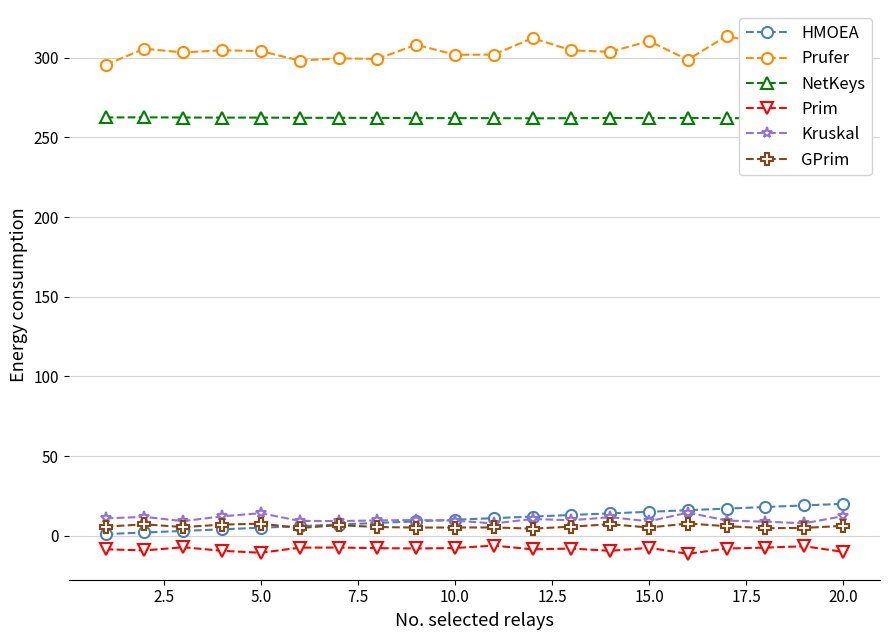

Reading left to right, transcribe all the data shown in this chart.

HMOEA: 1.0	2.0	3.0	4.0	5.0	6.0	7.0	8.0	9.0	10.0	11.0	12.0	13.0	14.0	15.0	16.0	17.0	18.0	19.0	20.0
Prufer: 295.7	305.7	303.4	304.8	304.2	298.3	299.7	299.3	308.3	301.9	302.0	312.4	304.7	303.8	310.5	298.8	313.8	308.4	307.3	301.8
NetKeys: 262.6	262.7	262.5	262.5	262.5	262.4	262.3	262.3	262.2	262.2	262.1	262.0	262.1	262.2	262.2	262.3	262.2	262.0	261.9	262.0
Prim: -8.6	-9.3	-7.3	-9.5	-10.7	-7.5	-7.4	-7.8	-8.0	-7.8	-6.2	-8.6	-8.1	-9.5	-7.6	-11.4	-8.1	-7.5	-6.6	-10.2
Kruskal: 10.9	11.8	9.1	12.2	14.1	9.3	9.2	9.6	9.8	9.5	7.7	10.5	9.7	11.6	9.0	14.5	9.5	8.8	7.8	12.3
GPrim: 5.7	7.1	5.4	6.9	7.6	4.8	6.6	5.4	5.1	5.1	5.2	4.4	5.7	7.2	5.1	7.6	6.0	4.7	4.8	6.2